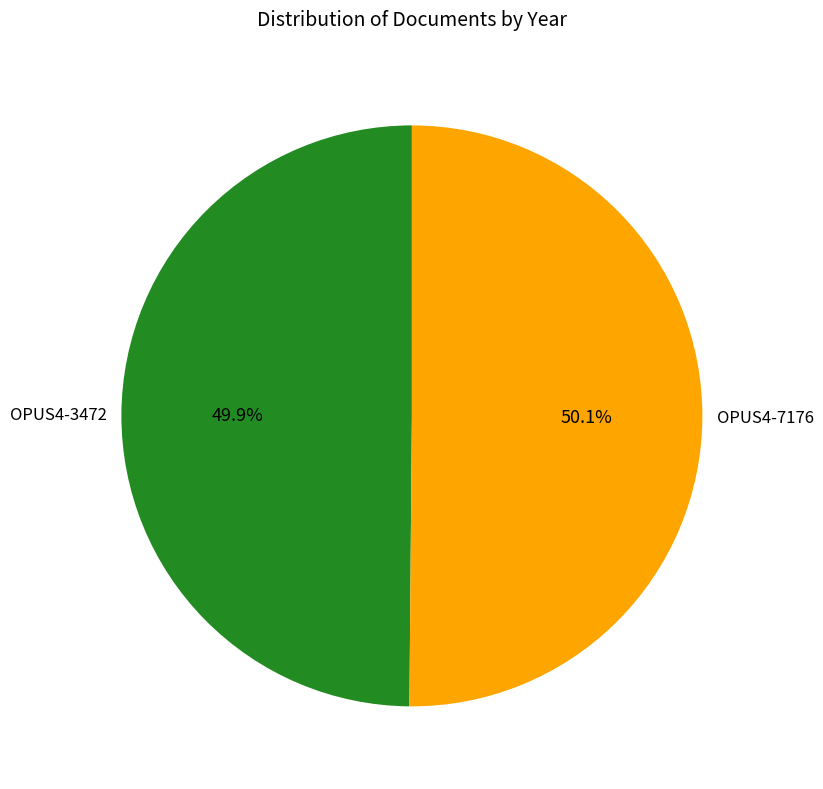

Is there a majority slice in this chart?

Yes